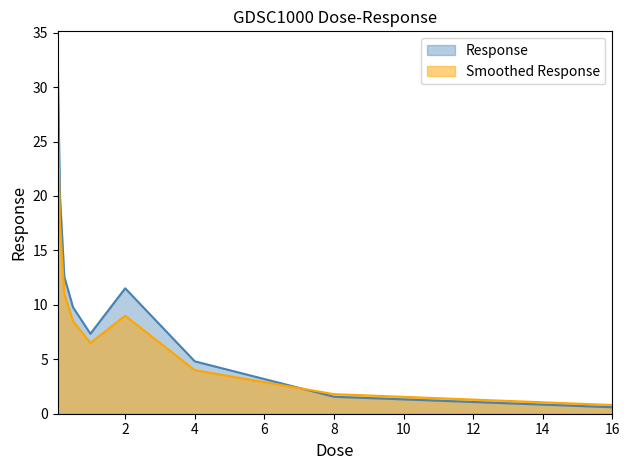

In Response, how many points are higher than both neighbors (excluding endpoints)?

1